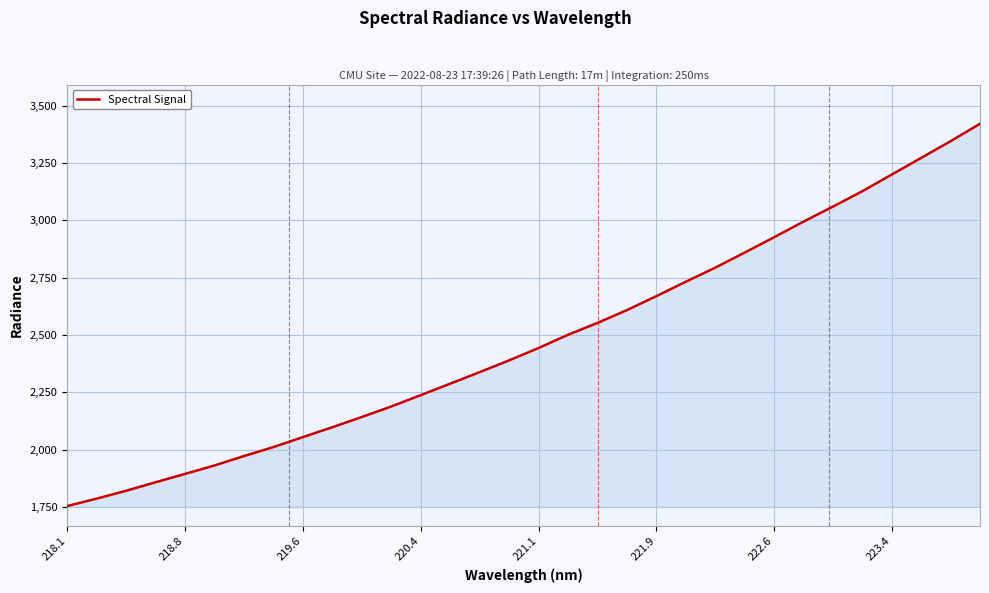

What is the difference between the maximum and minimum values?

1667.7